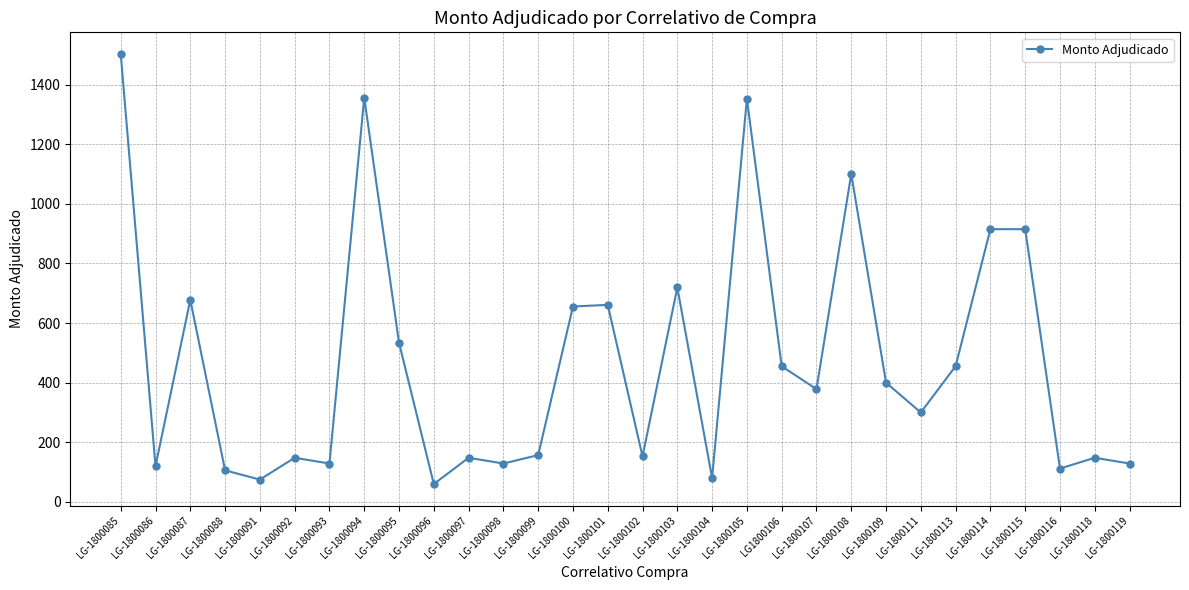

True or false: there are more than 0 points higher than both neighbors.

True